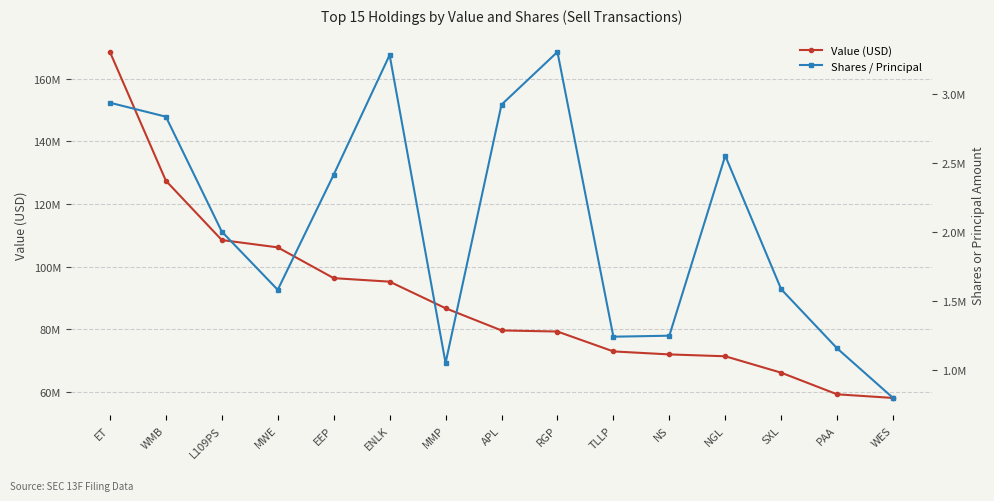

What is the value of the Shares / Principal point at the 11th from the left?

1247045